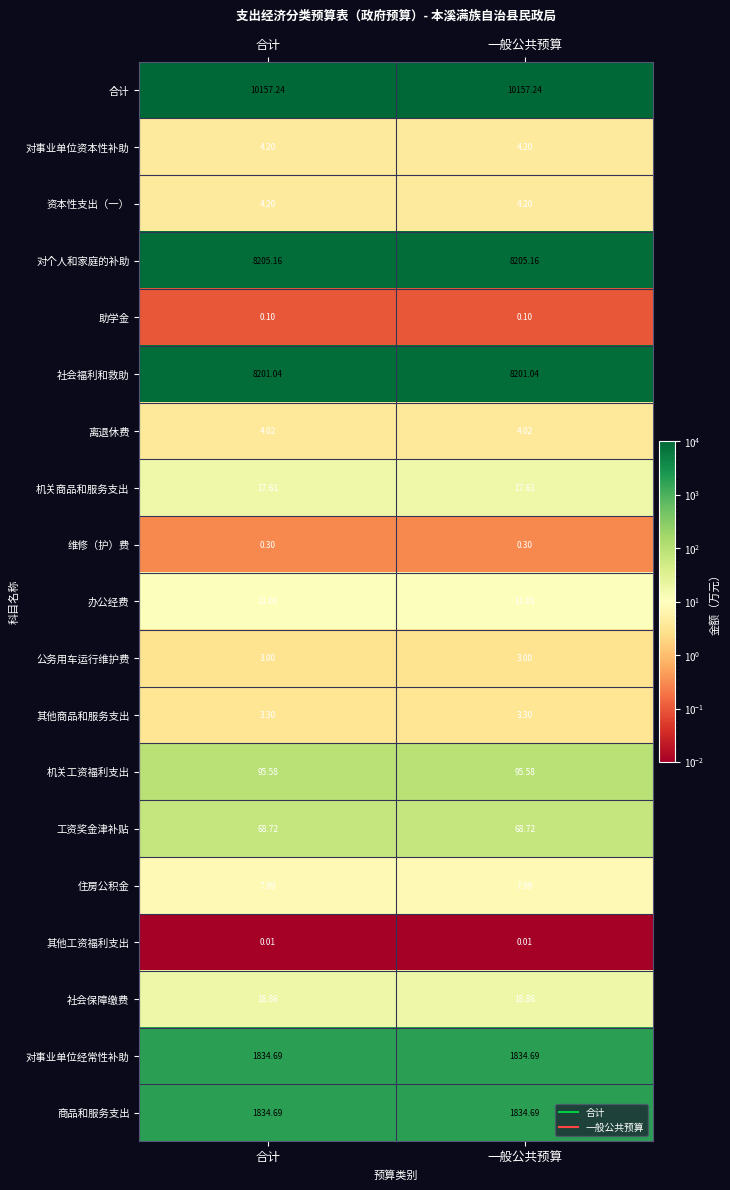

Which series has the largest total across all categories?

合计